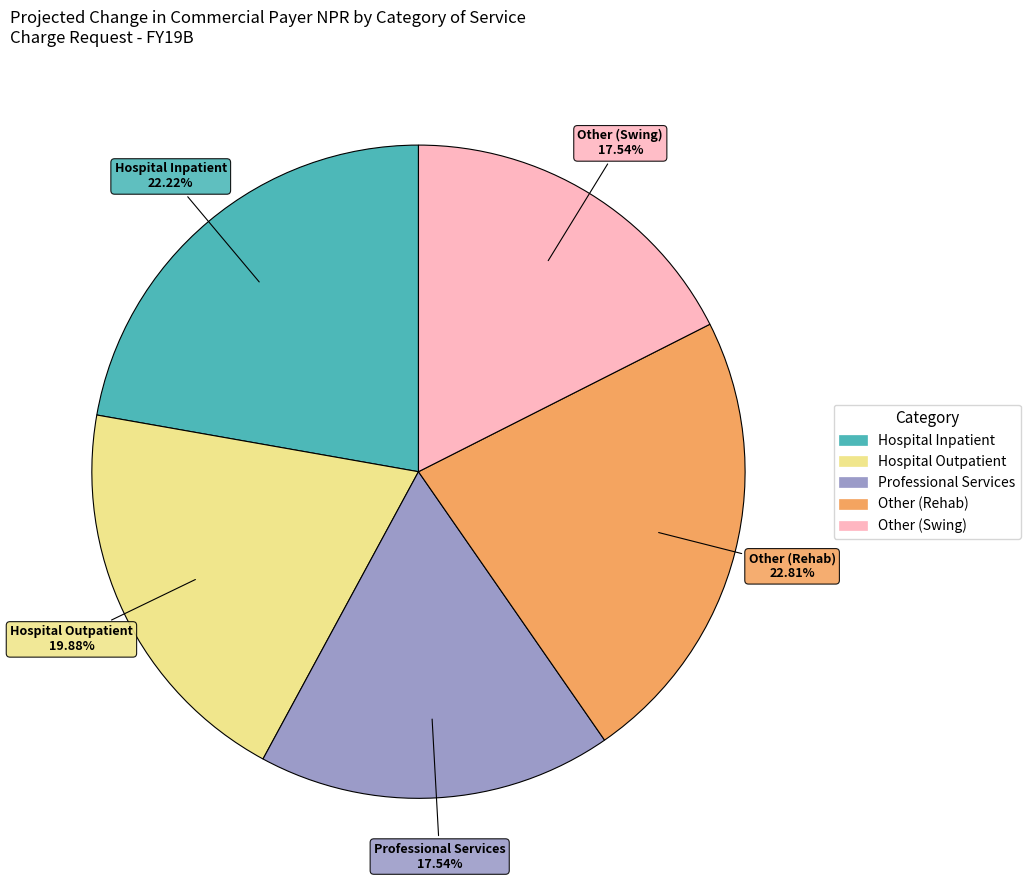

Between Other (Rehab) and Professional Services, which is larger?

Other (Rehab)